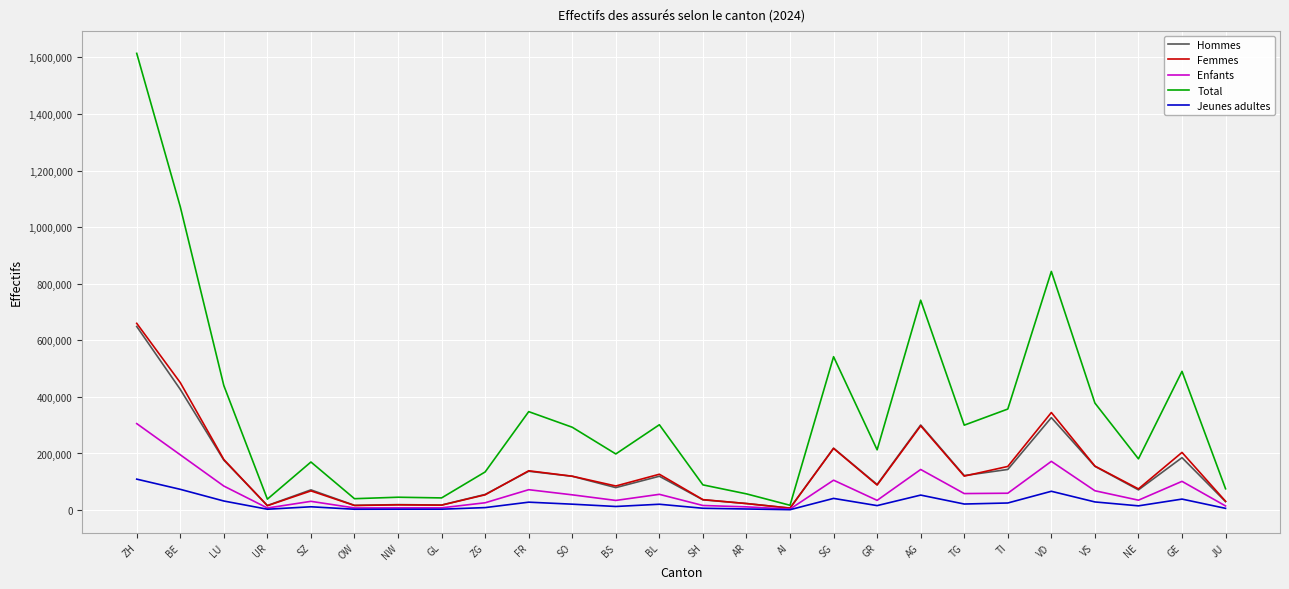

What is the highest value of the Jeunes adultes series?

109247